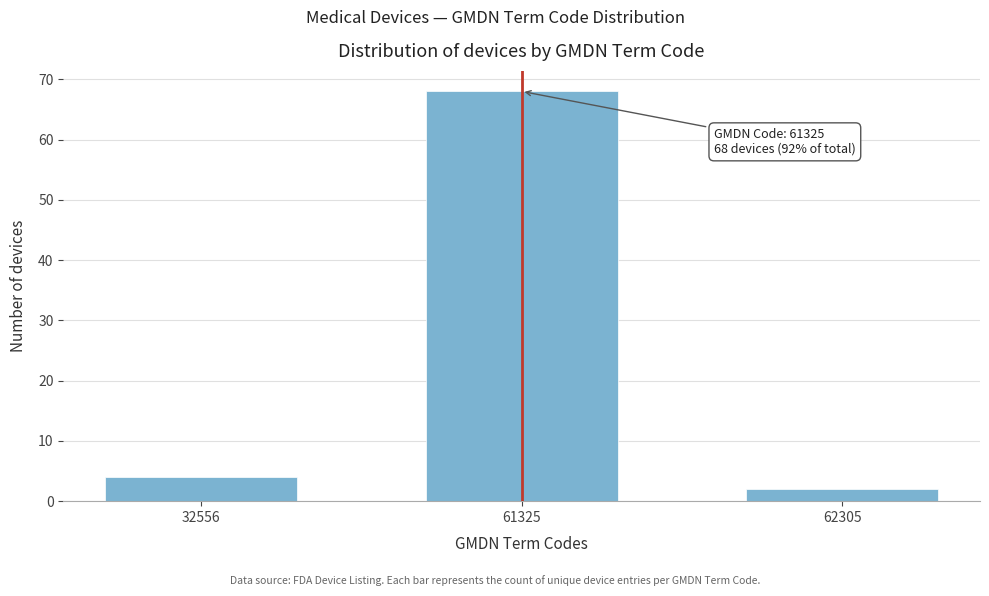

Reading left to right, what are all the values shown in this chart?

32556=4	61325=68	62305=2